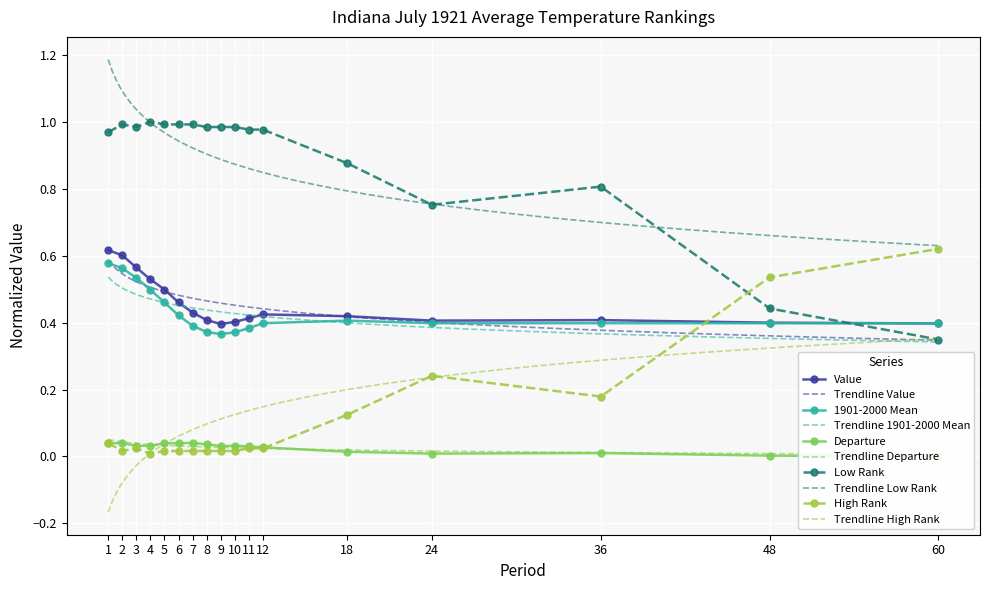

True or false: Departure and 1901-2000 Mean intersect in this chart.

False